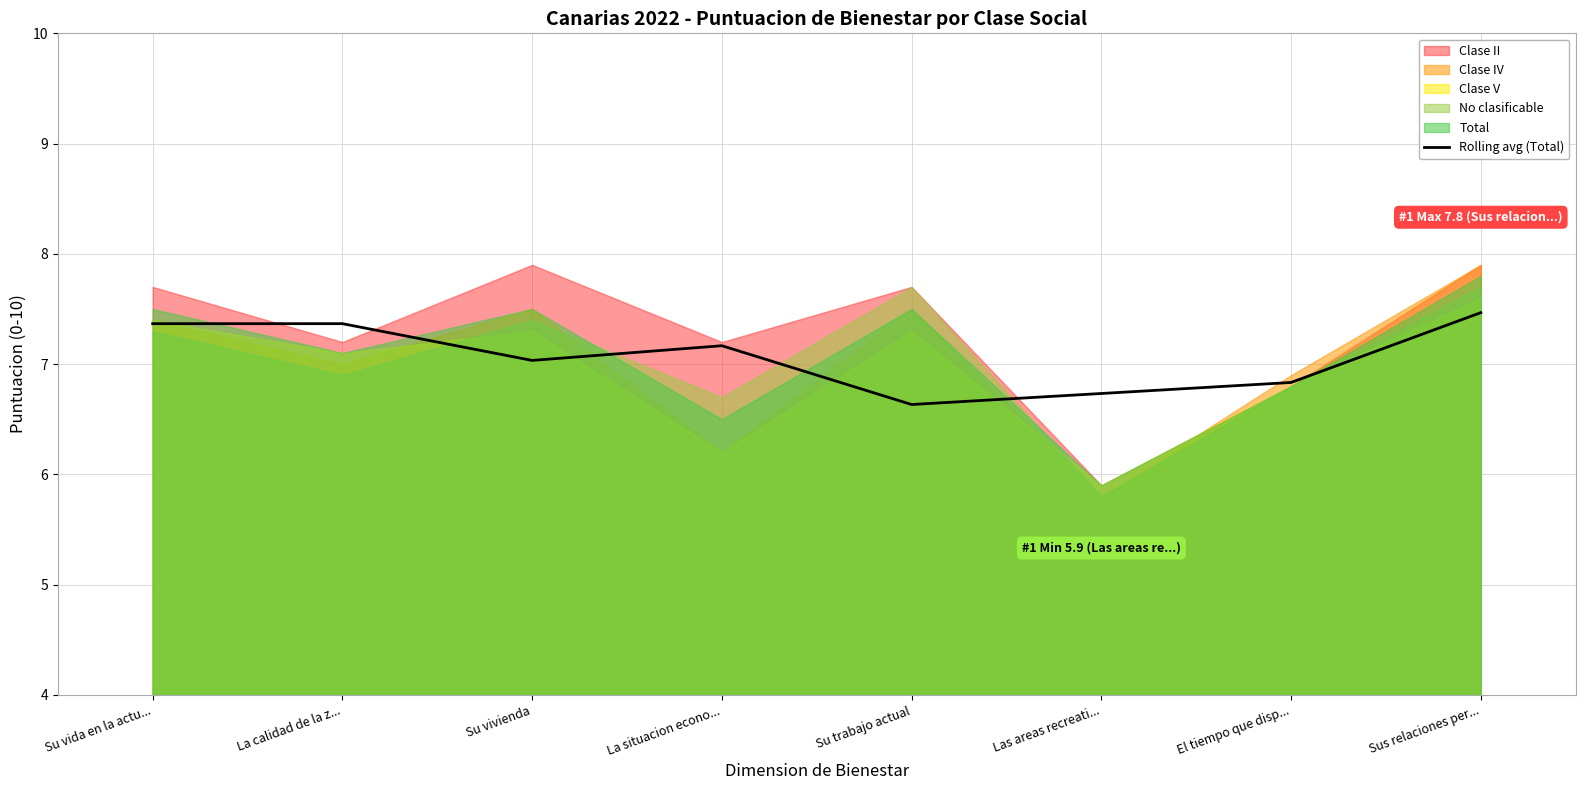

The value at Su vida en la actu... is 7.4. True or false?

True